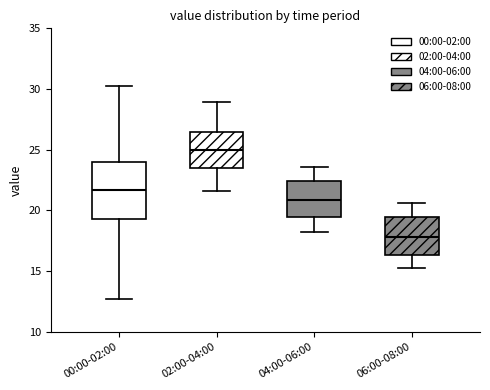

Which box's median line is the lowest?

06:00-08:00